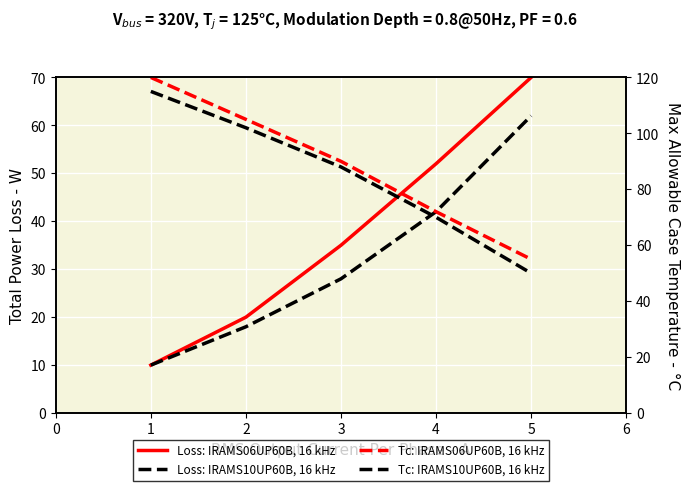

Between 3 and 4, which series saw the biggest shift?

Tc: IRAMS06UP60B, 16 kHz